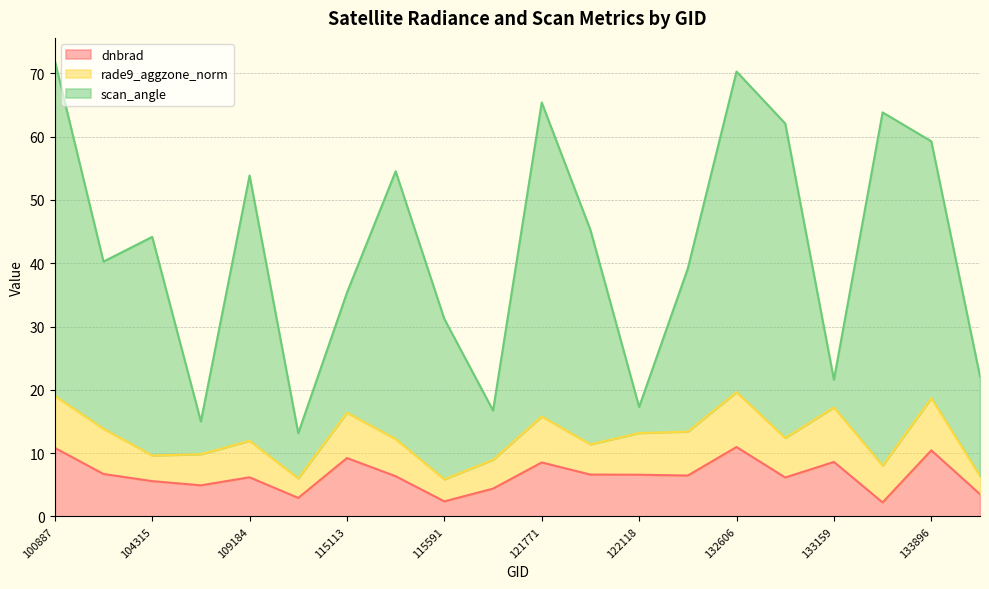

What are all the series names shown in the legend?

dnbrad, rade9_aggzone_norm, scan_angle